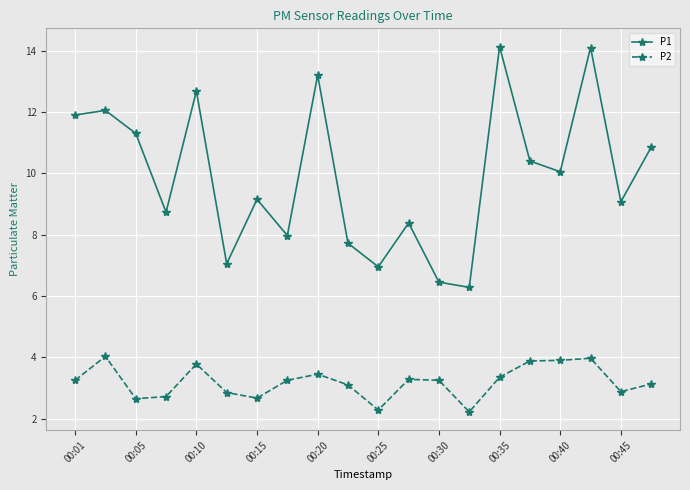

Rank the series by their average value, from highest to lowest.

P1, P2